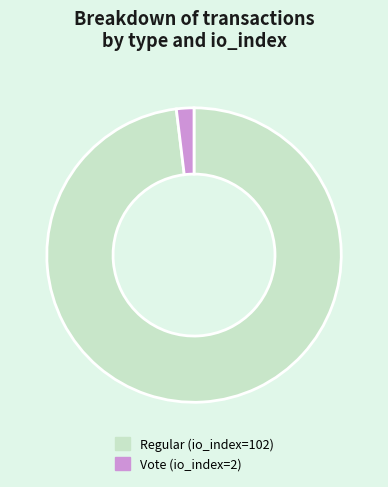

Which has a higher value, Vote (io_index=2) or Regular (io_index=102)?

Regular (io_index=102)